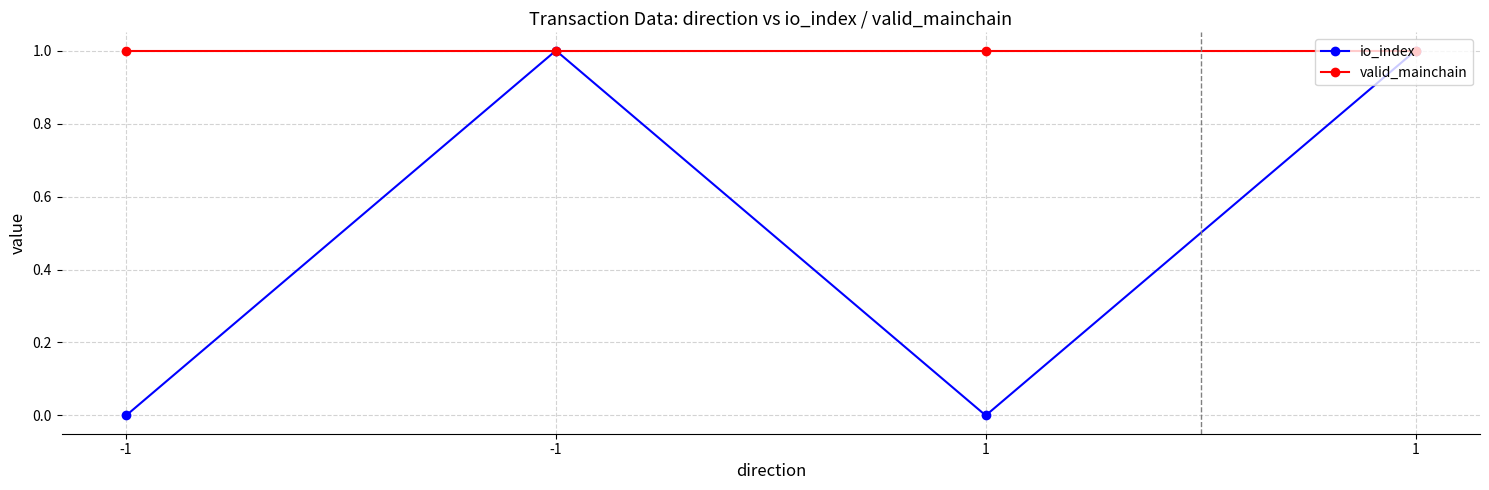

Which has a higher value, -1 or 1?

1